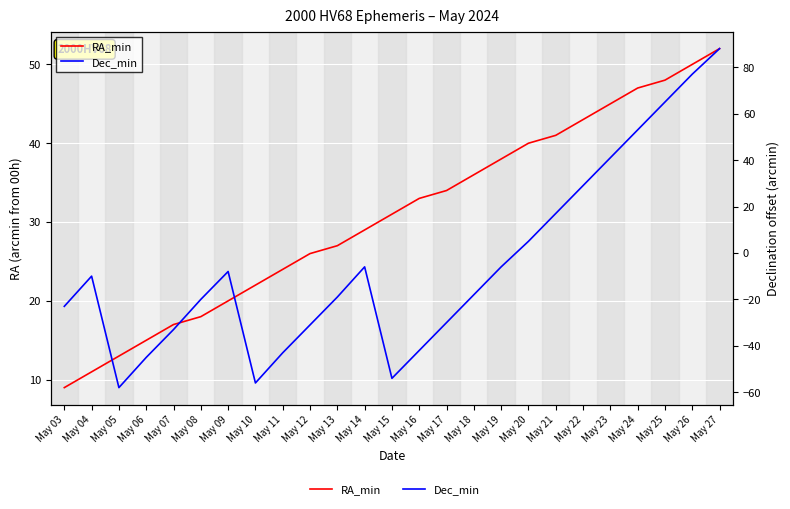

The RA_min series shows 6 at May 11. True or false?

False